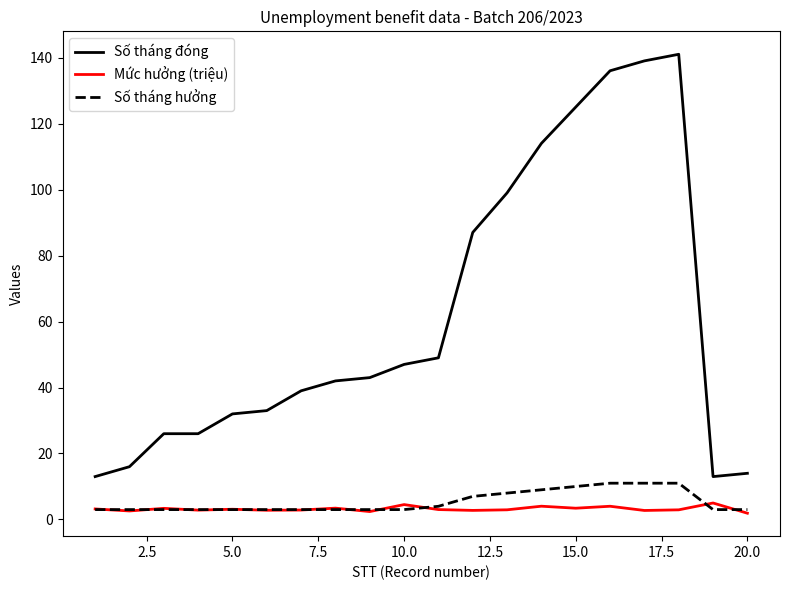

What is the minimum value for Số tháng đóng?

13.0